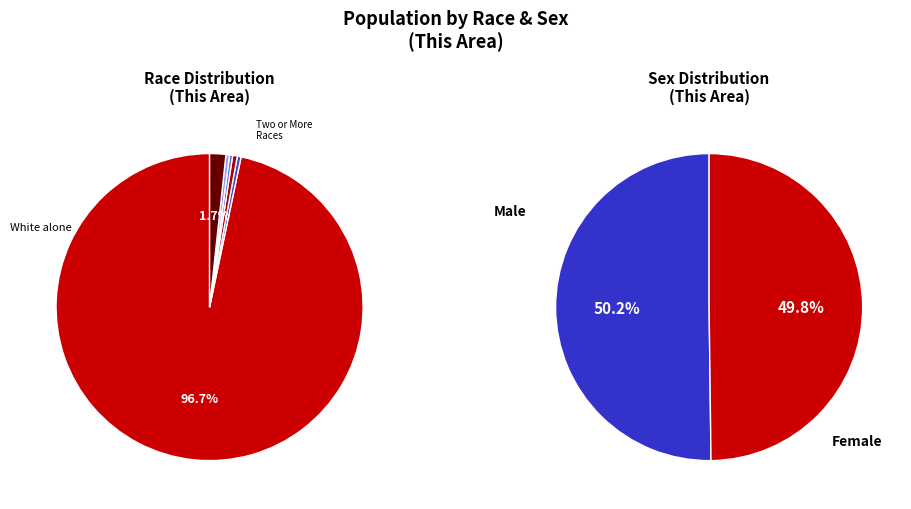

Does any single category account for the majority?

Yes